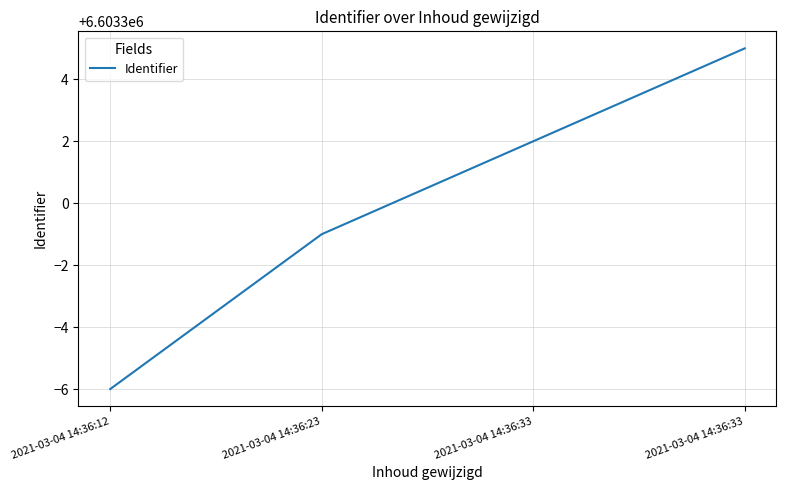

The chart shows a value of 6603305 at 2021-03-04 14:36:33. True or false?

True